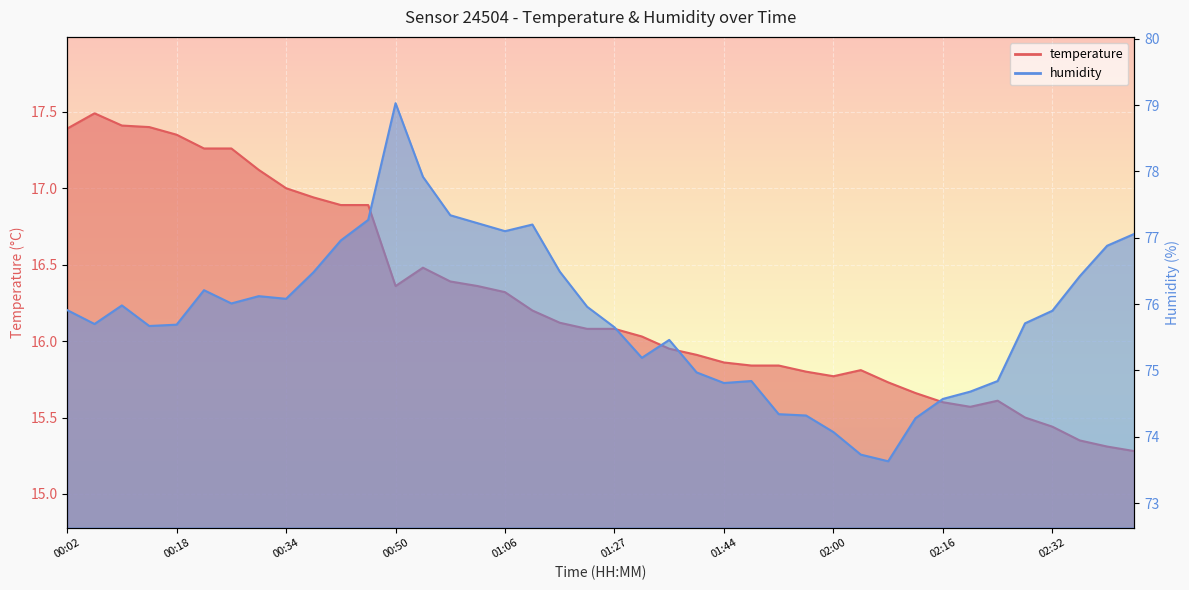

What is the difference between the maximum and minimum values in the temperature series?

2.2